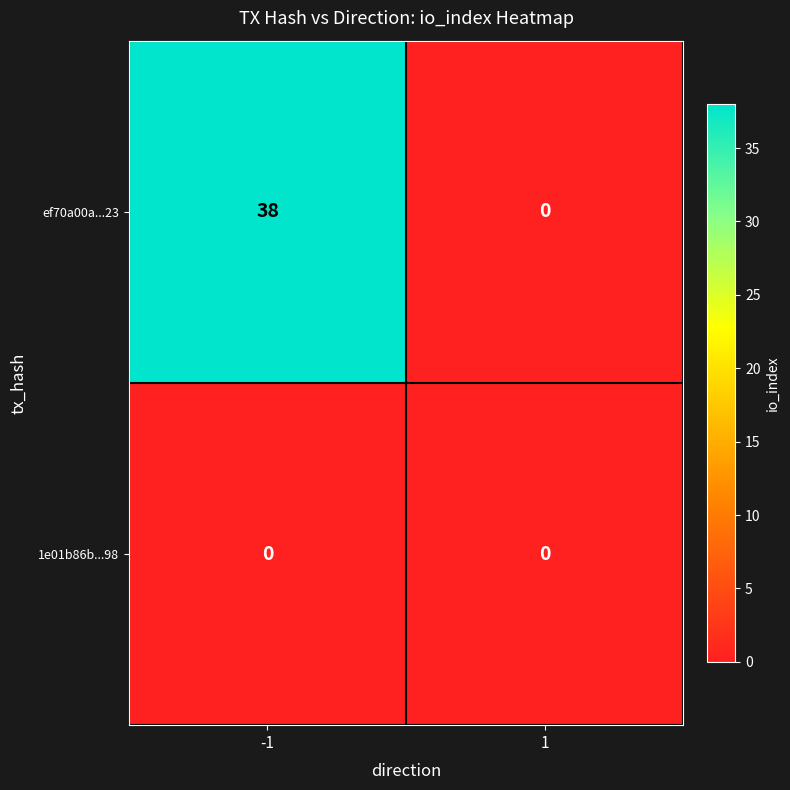

What is the maximum value shown in the chart?

38